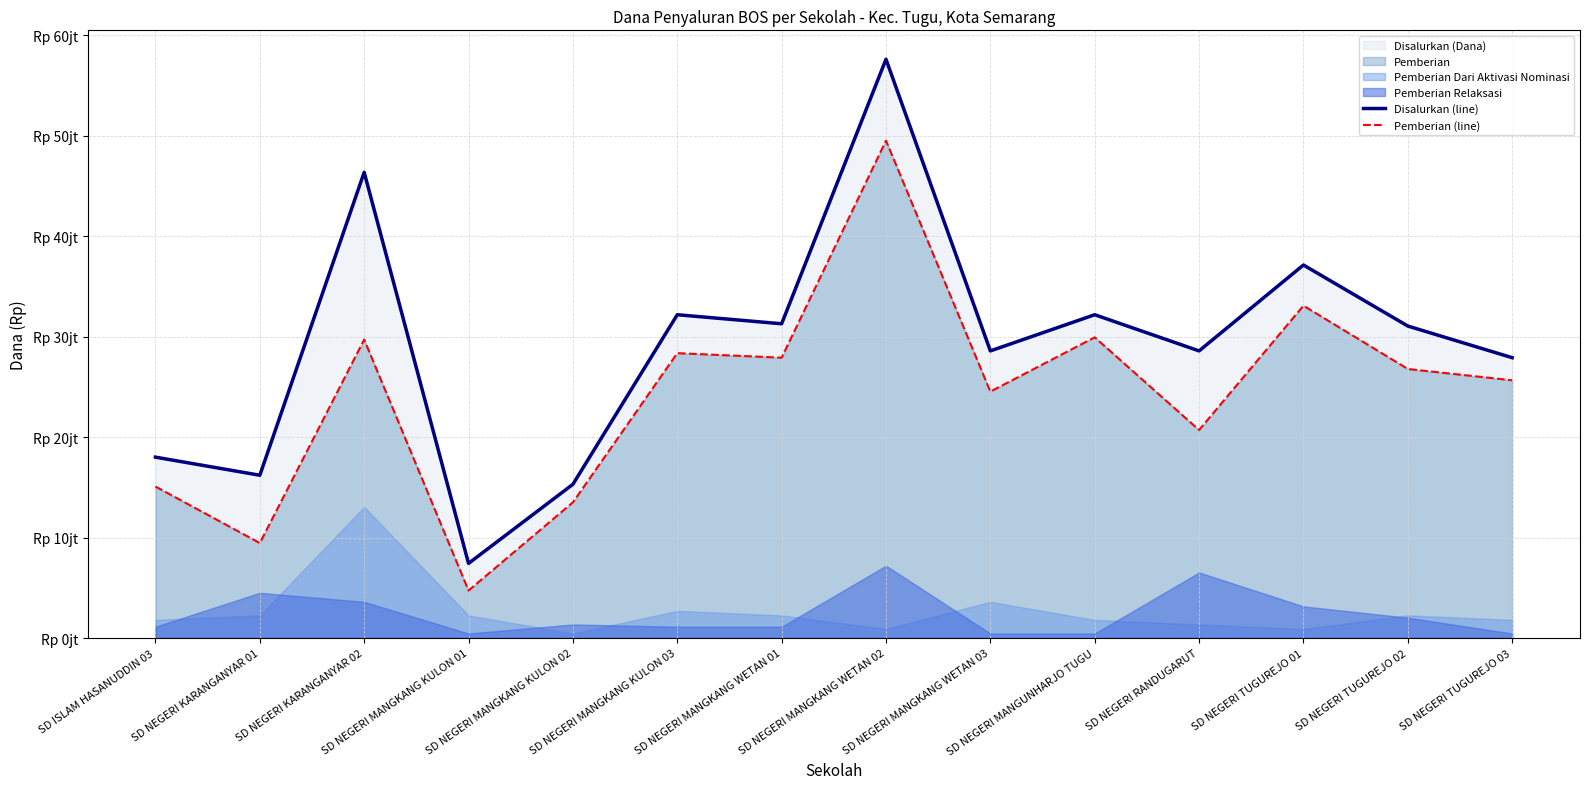

What is the value of the Pemberian (line) point at the 1st from the left?

15075000